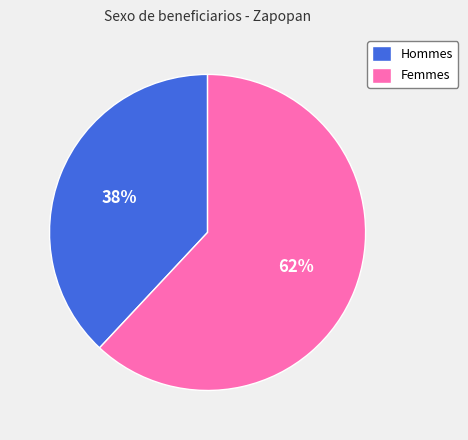

How many segments does this pie chart have?

2